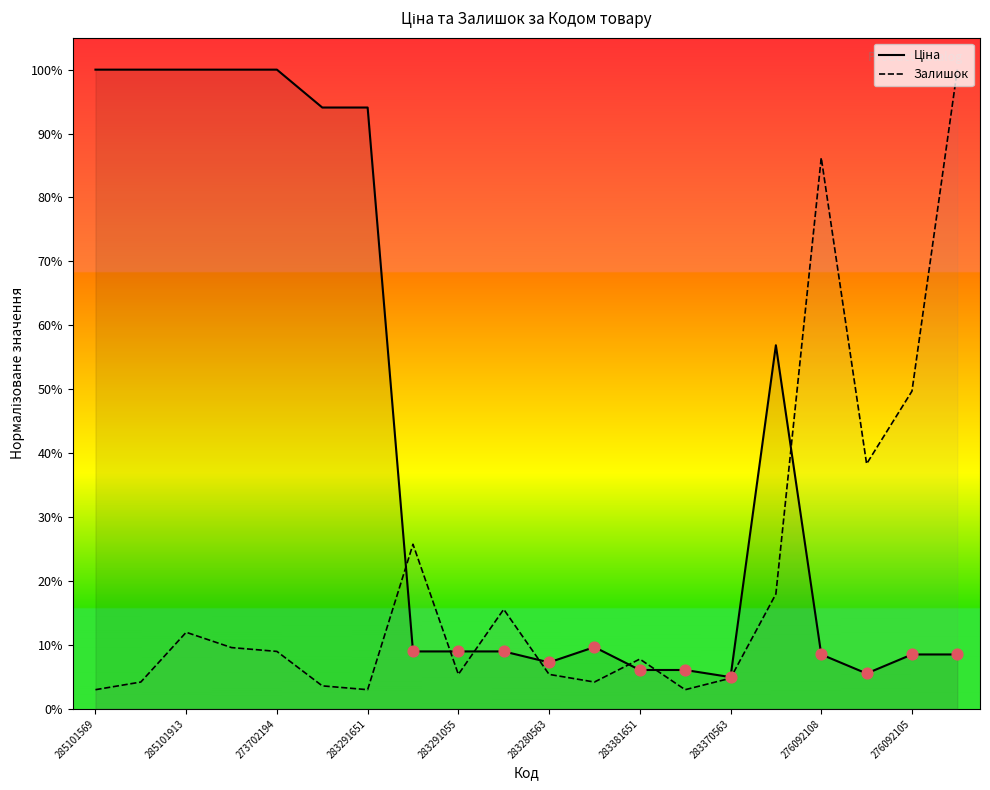

Which series has the largest total across all categories?

Ціна